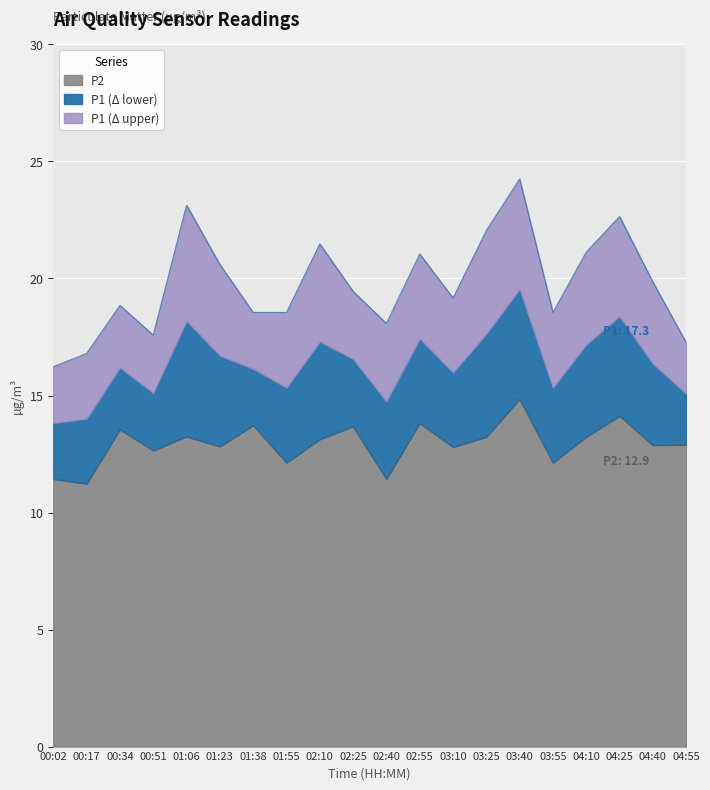

At which label is P2 closest to 13?

04:55